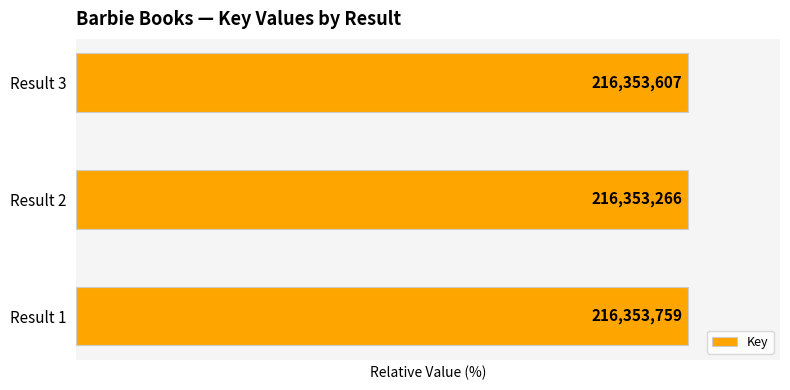

Are the bars horizontal?

Yes